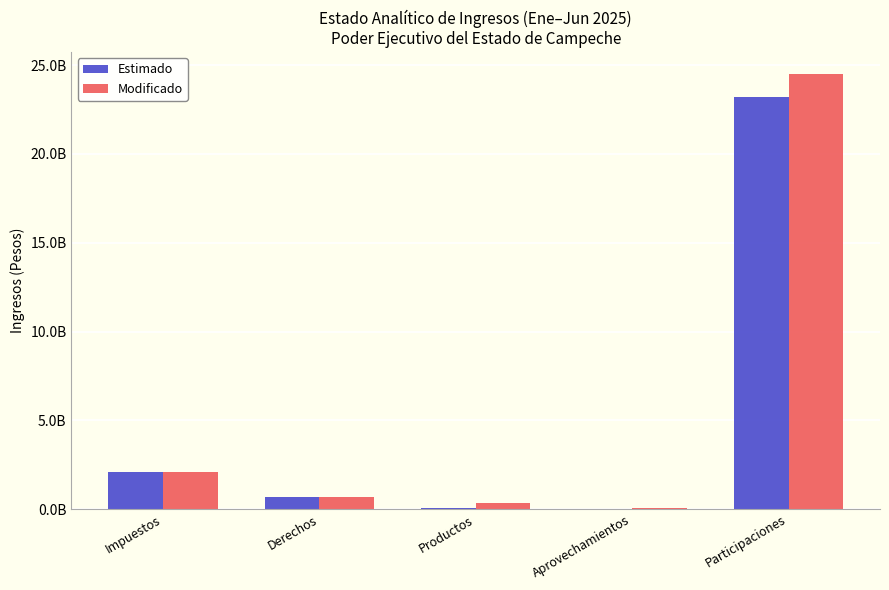

What is the smallest value displayed?

22487697.0